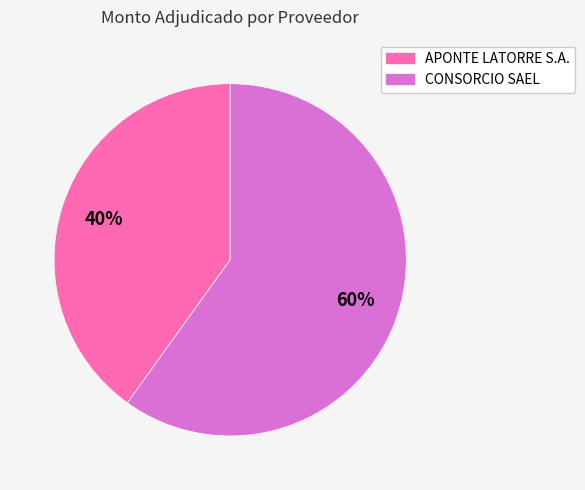

What percentage is the APONTE LATORRE S.A. slice, to the nearest percent?

40%